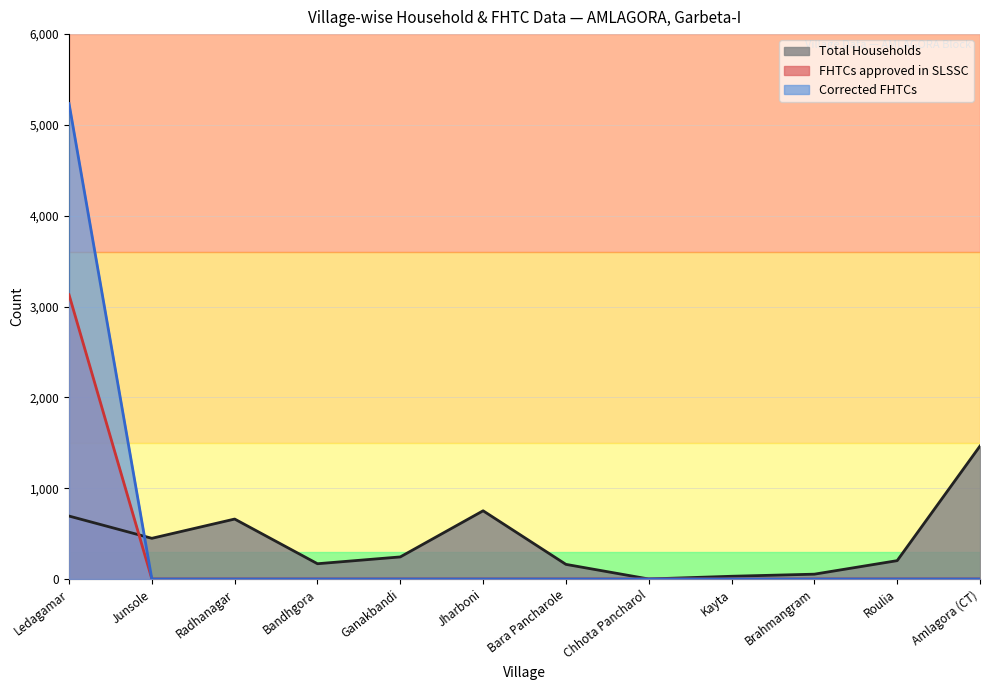

True or false: Corrected FHTCs and Total Households intersect in this chart.

True